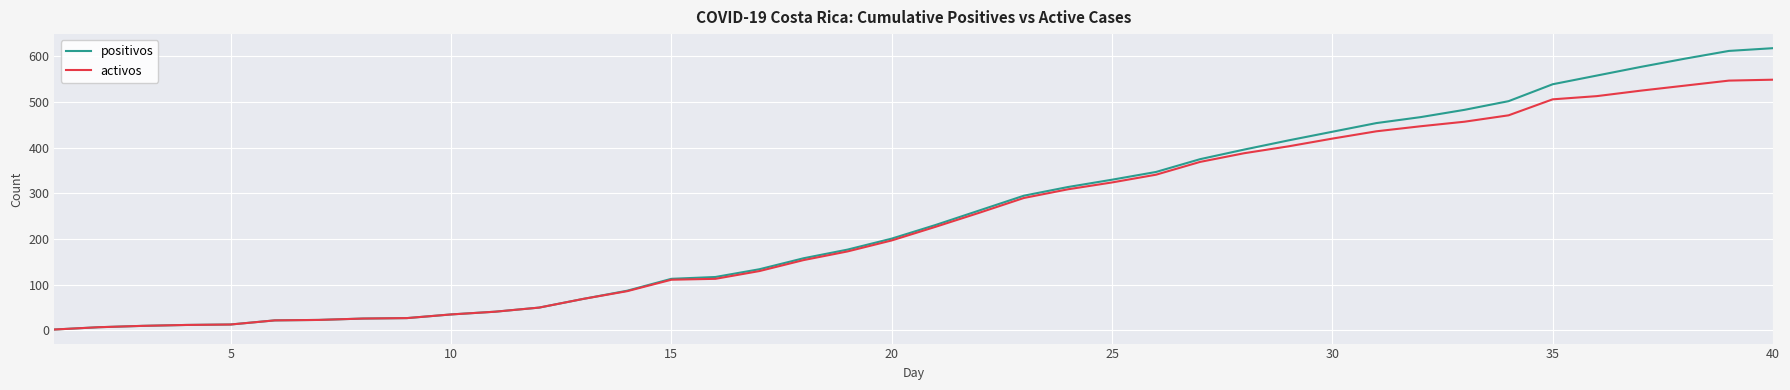

List the series in order of their peak value, highest first.

positivos, activos